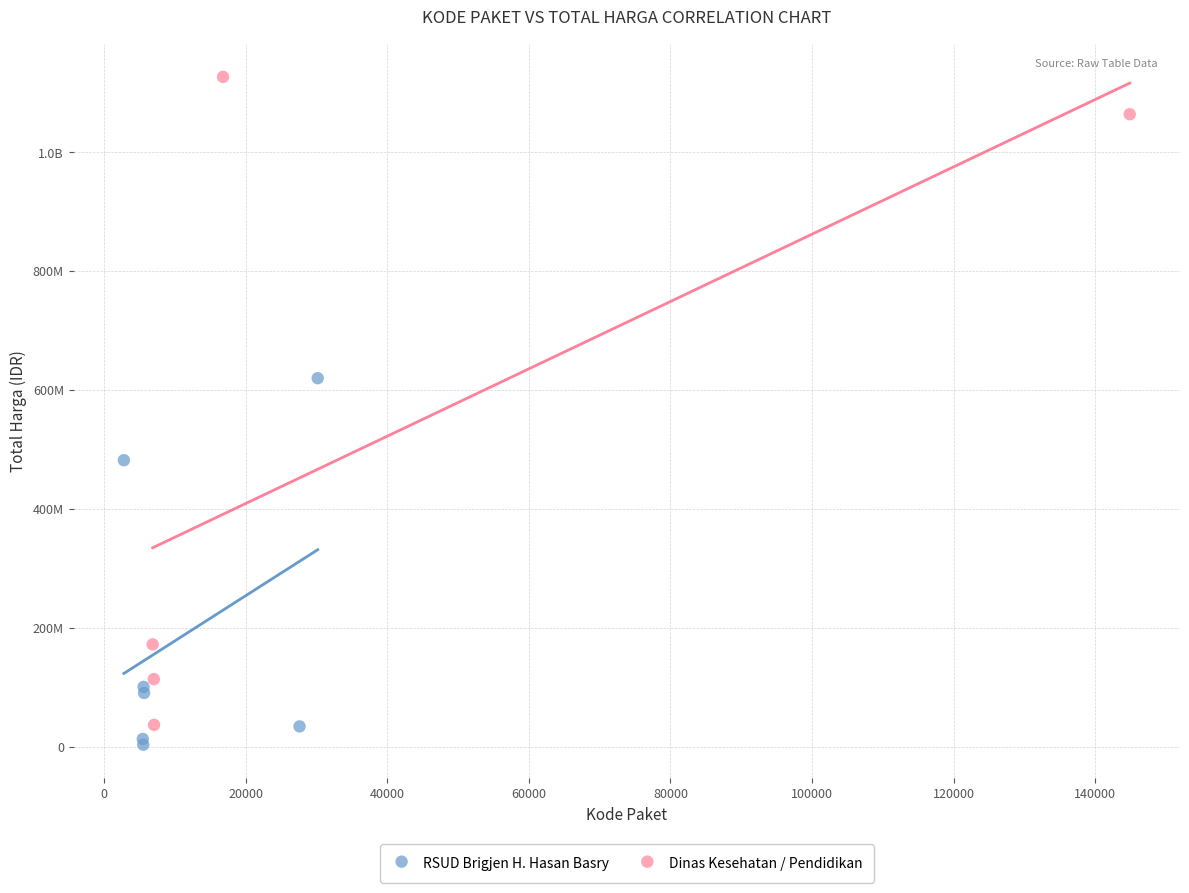

What are all the series names shown in the legend?

RSUD Brigjen H. Hasan Basry, Dinas Kesehatan / Pendidikan